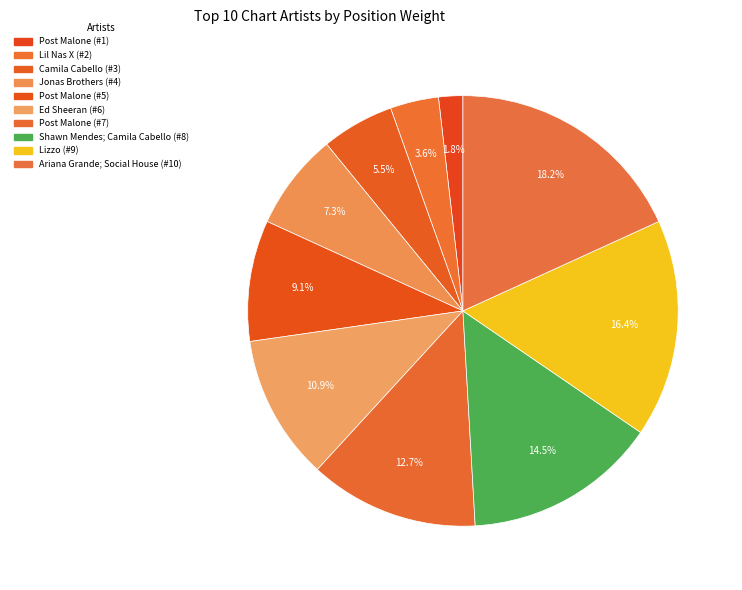

How many slices are in this pie chart?

10